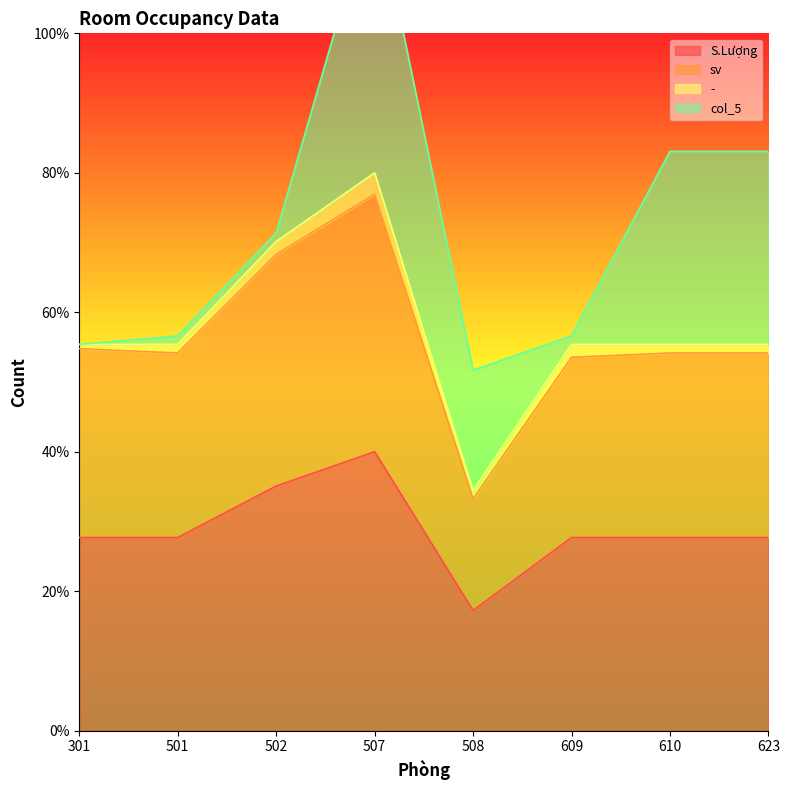

How many interior local valleys does the sv series have?

2